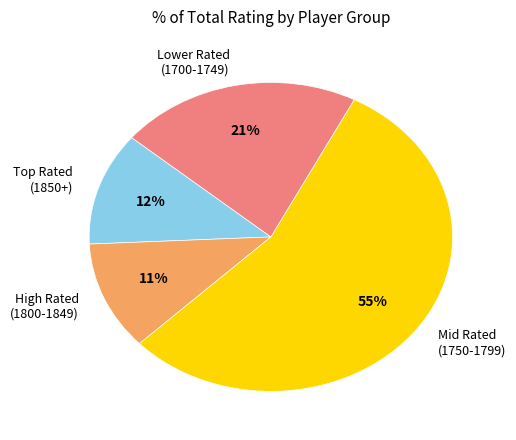

How many segments does this pie chart have?

4